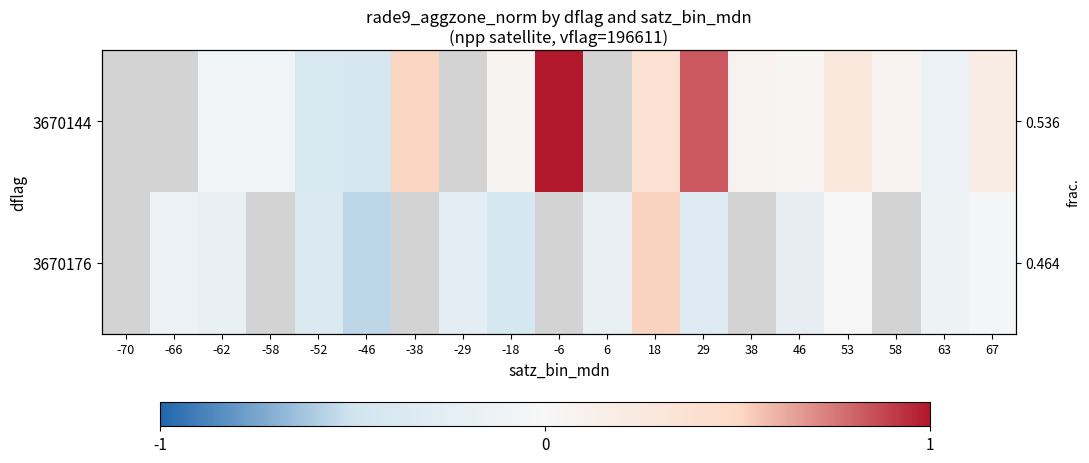

Is it true that 3670144 equals 0.2 at 67?

True